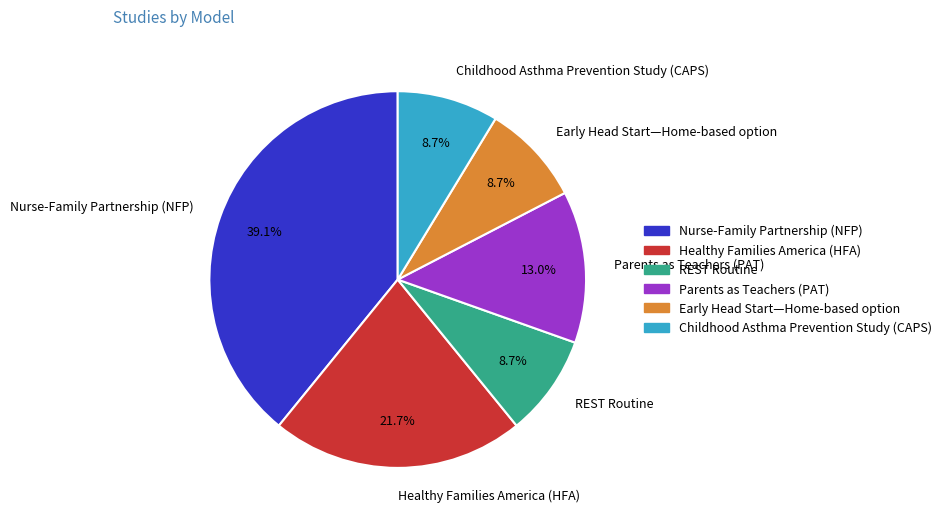

How much of the chart is everything except Childhood Asthma Prevention Study (CAPS)?

91.3%